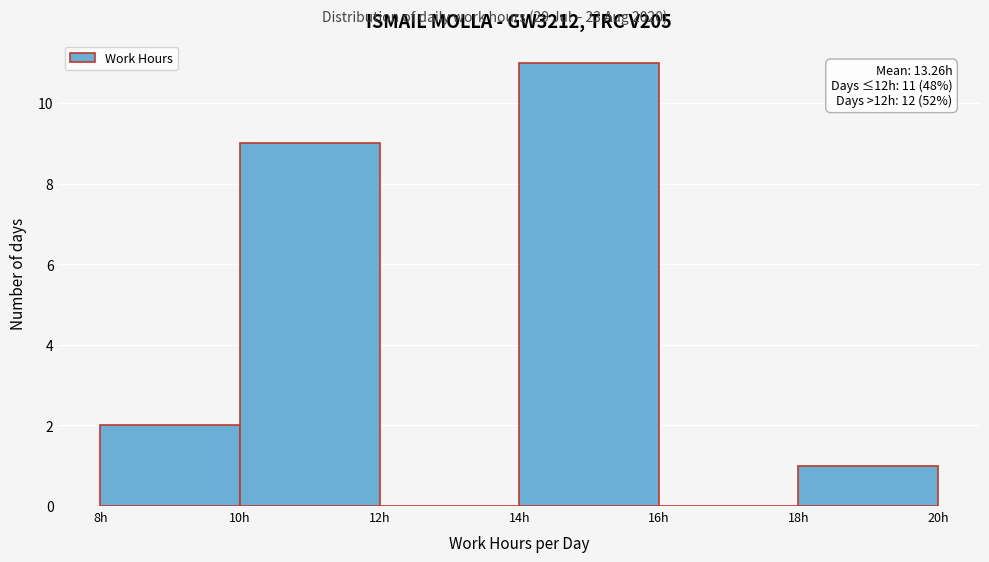

Over which range of the x-axis is the bar tallest?

14 to 16